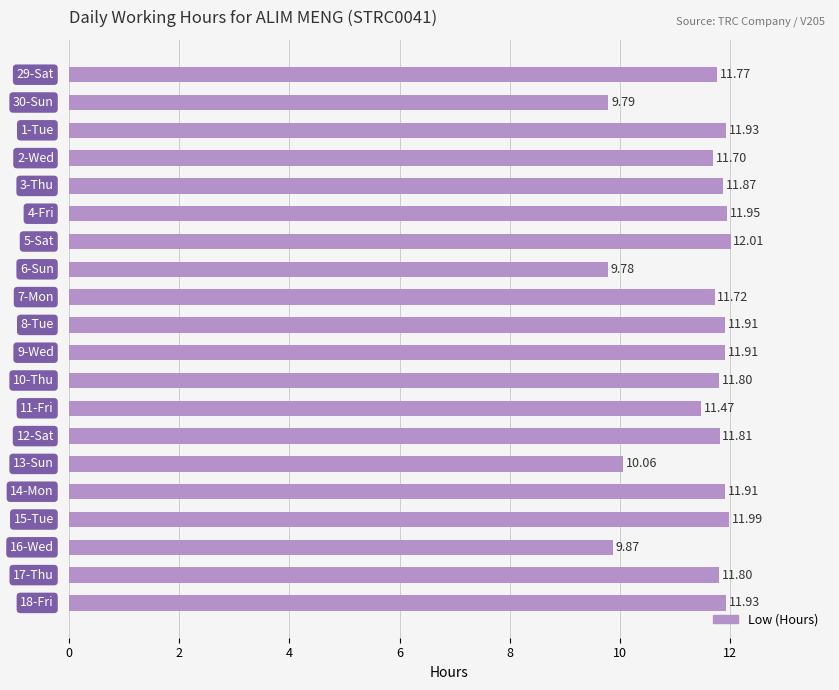

What is the sum of all values?

229.0